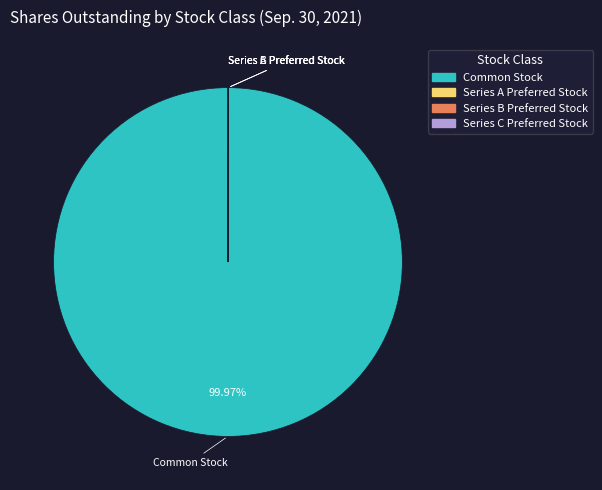

Does any single category account for the majority?

Yes